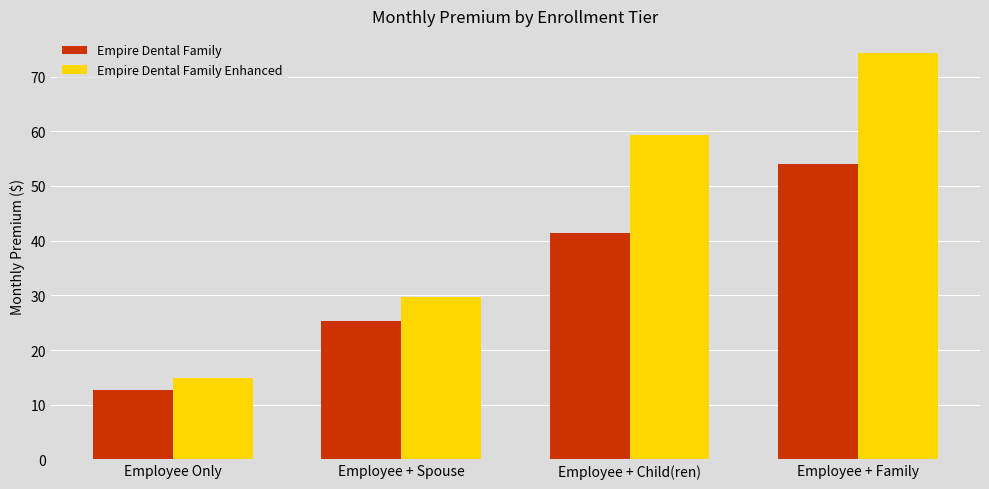

Where does the Empire Dental Family series first go above 41?

Employee + Child(ren)